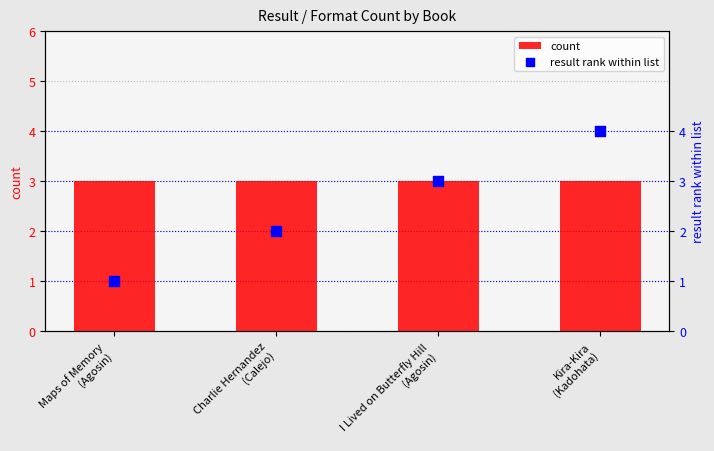

At which category is the sum across all series the highest?

Kira-Kira
(Kadohata)